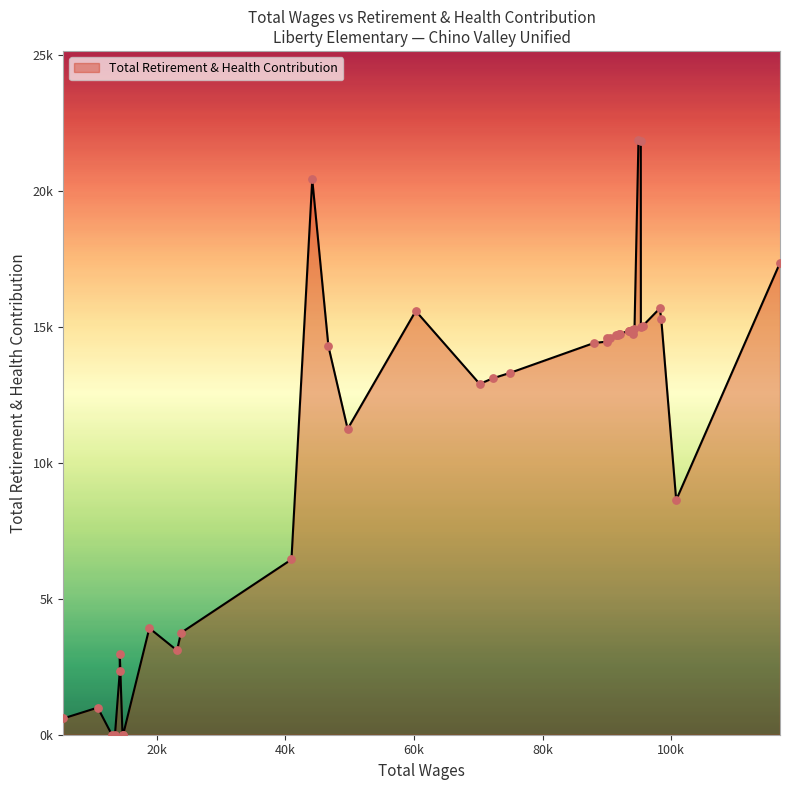

What is the change in value from 20 to 32?

-14405